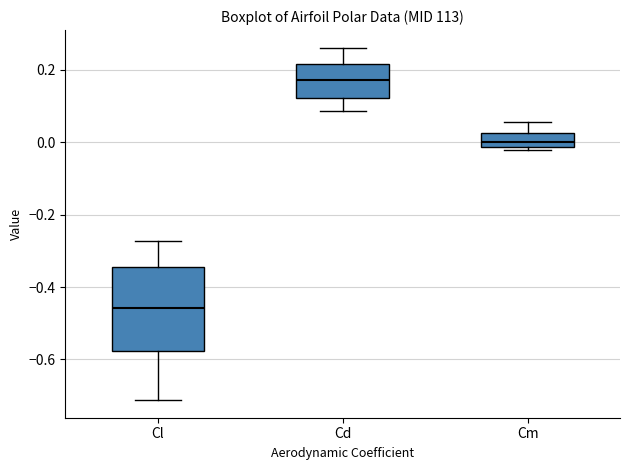

Reading left to right, transcribe this box plot: for each box, give where its median line is, the range the box spans, and where its two whiskers end, as read against the y-axis. The values are not printed on the chart, so give them approximately, as read against the axis.

Cl: median -0.46, box -0.58 to -0.34, whiskers -0.72 to -0.28
Cd: median 0.18, box 0.12 to 0.22, whiskers 0.08 to 0.26
Cm: median 0.00, box -0.02 to 0.02, whiskers -0.02 (just below the box's lower edge) to 0.06